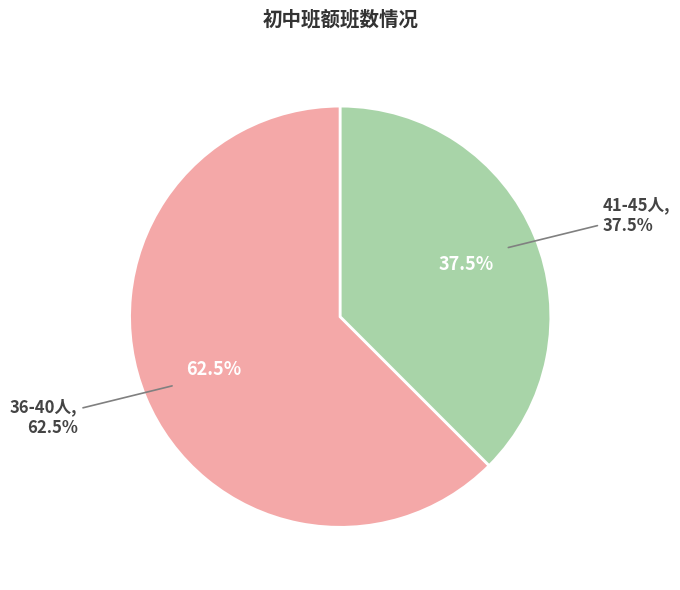

Approximately how many times larger is the value at 41-45人 compared to 36-40人?

0.6